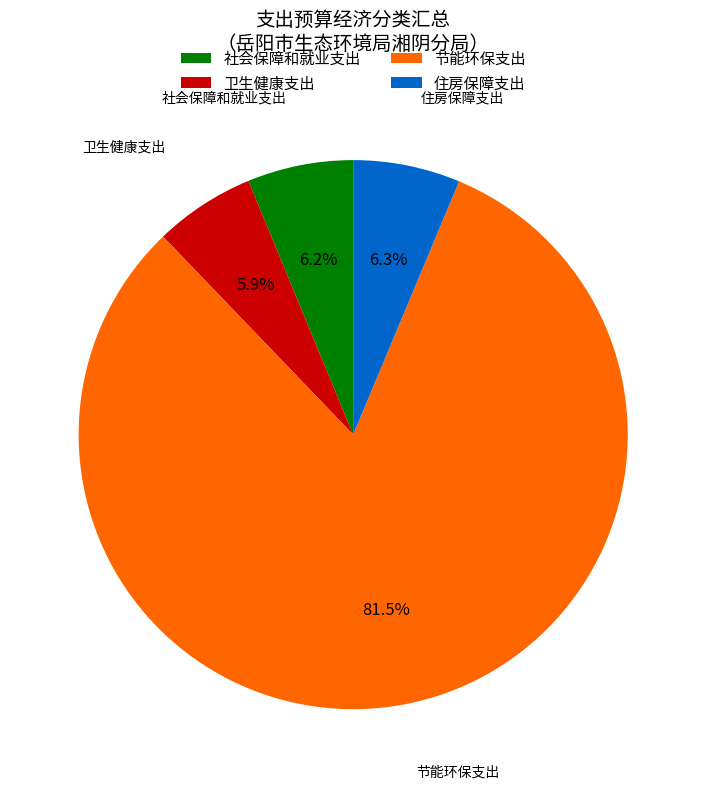

Does any single category account for the majority?

Yes